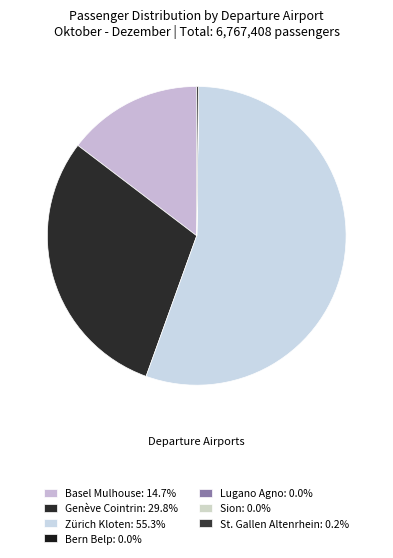

Rank the categories by value from lowest to highest.

Lugano Agno, Sion, Bern Belp, St. Gallen Altenrhein, Basel Mulhouse, Genève Cointrin, Zürich Kloten